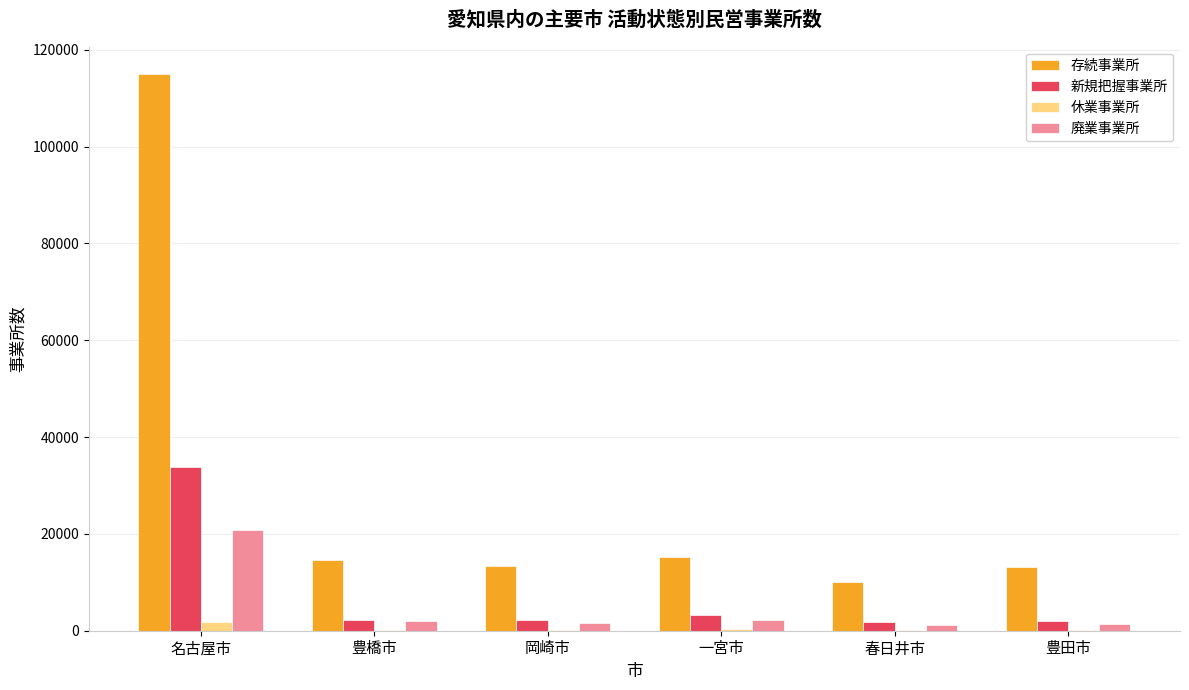

How many data points does each series have?

6